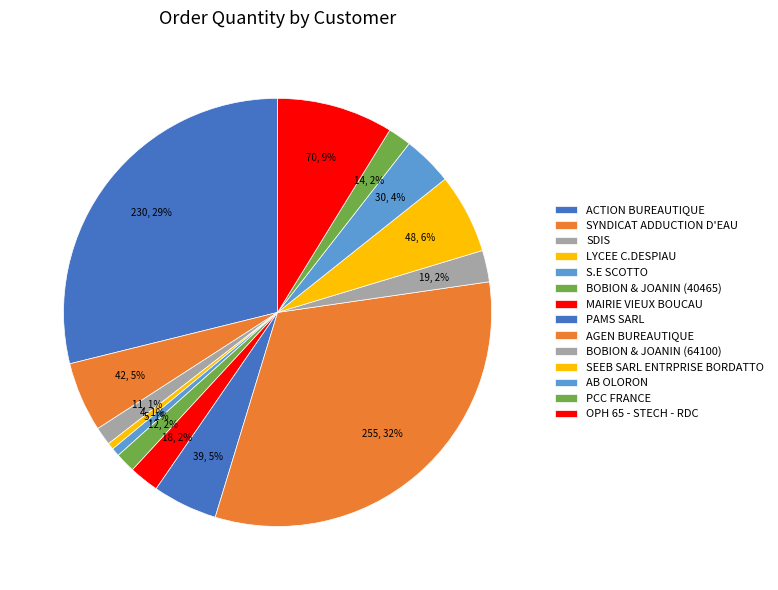

Is there any slice that represents more than half of the pie?

No